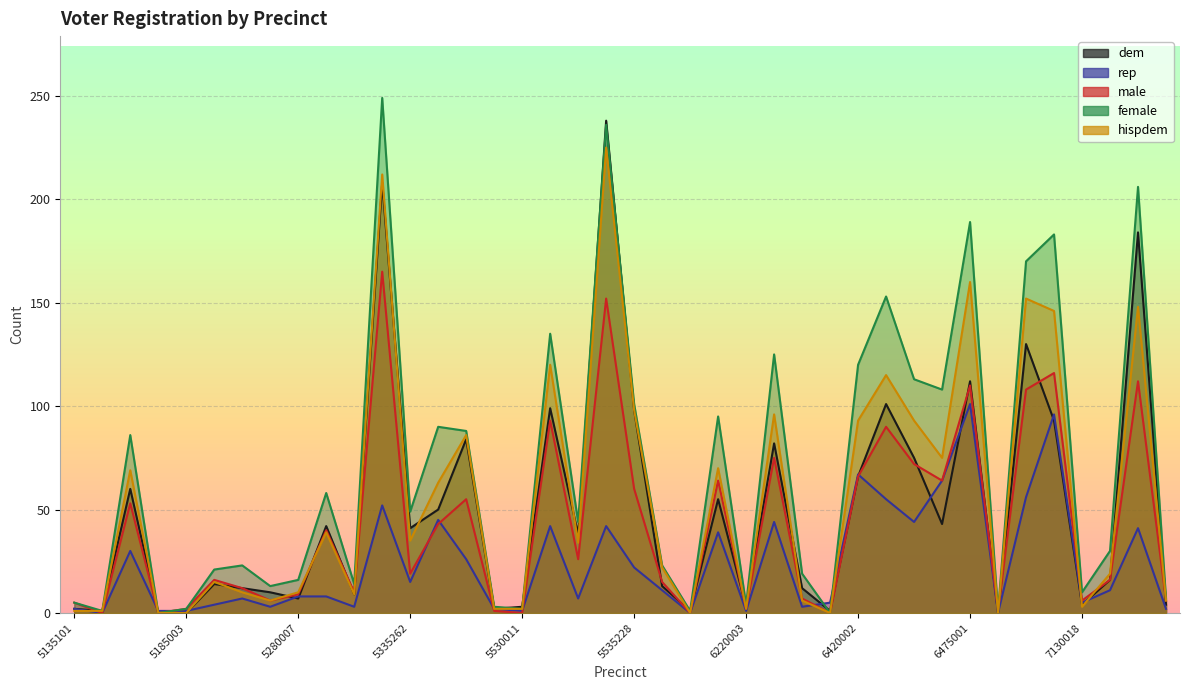

Where is dem nearest to the value 119?

6475001